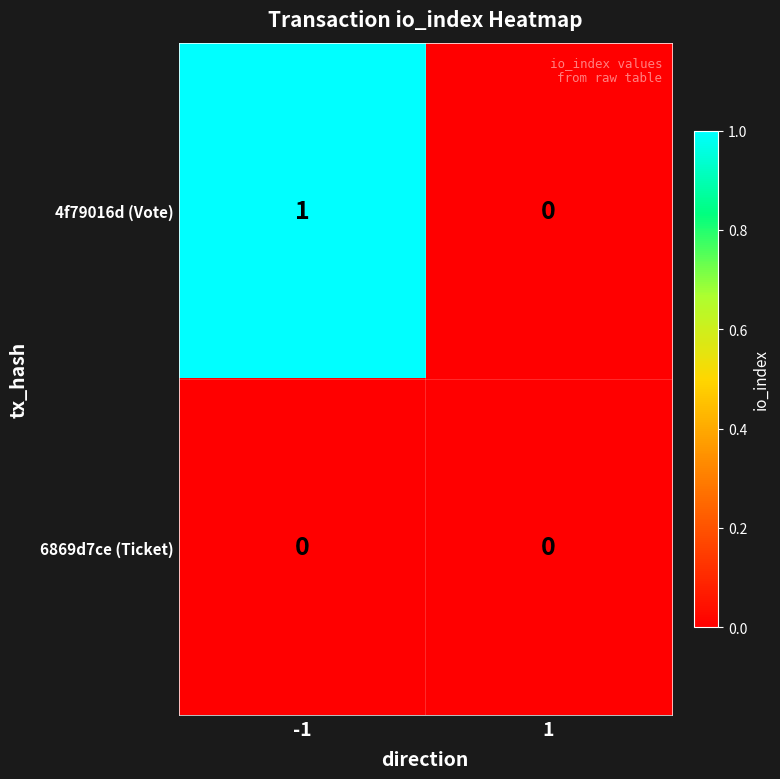

The 4f79016d (Vote) series shows 0 at 1. True or false?

True